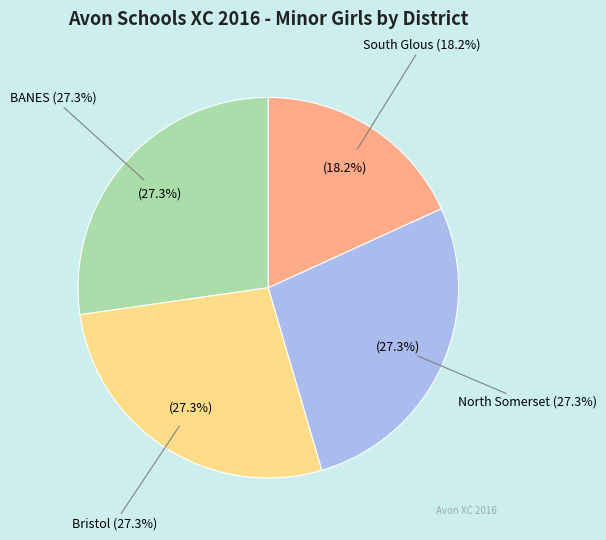

True or false: Bristol accounts for 36% of the total.

False